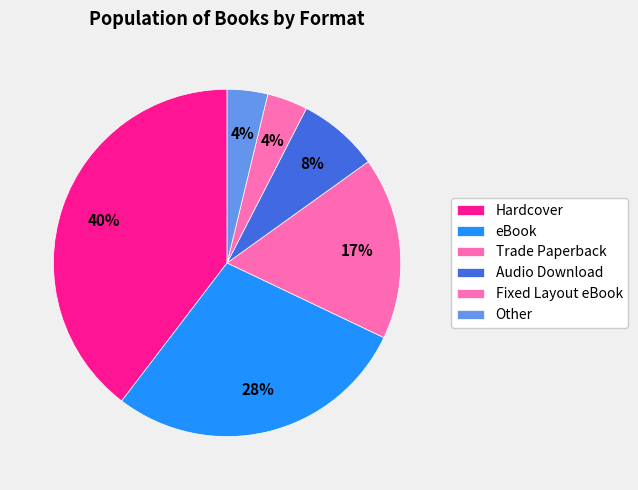

Between Fixed Layout eBook and eBook, which is larger?

eBook